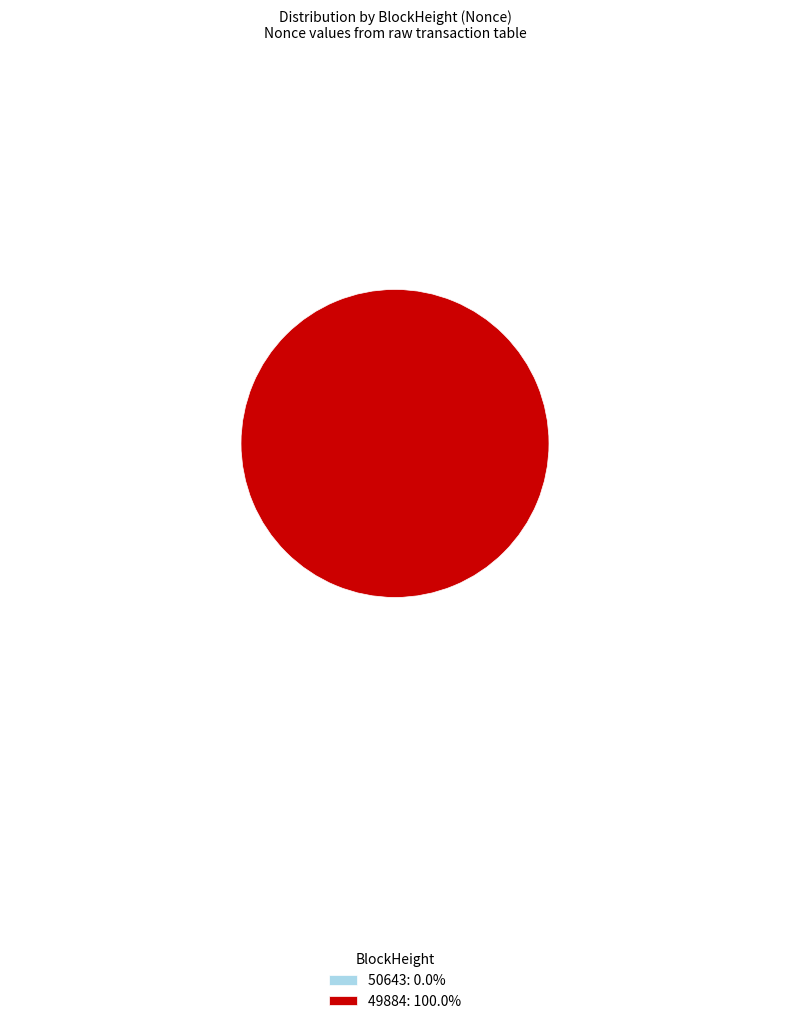

Between 50643 and 49884, which is larger?

49884